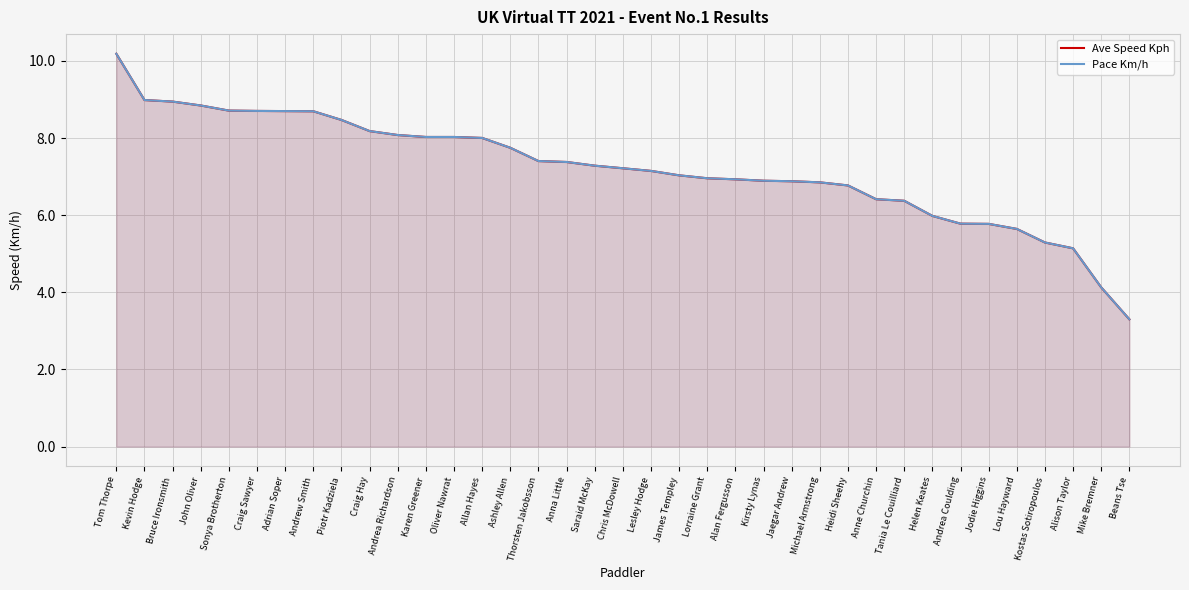

What is the label of the 10th point from the left?

Craig Hay